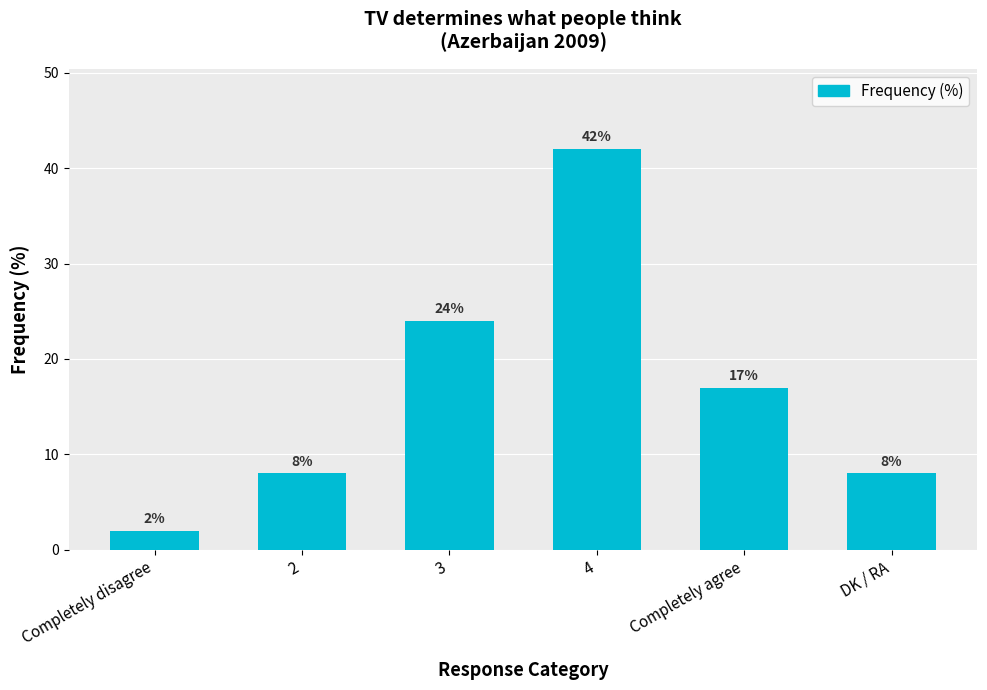

Which label corresponds to the smallest value in the chart?

Completely disagree